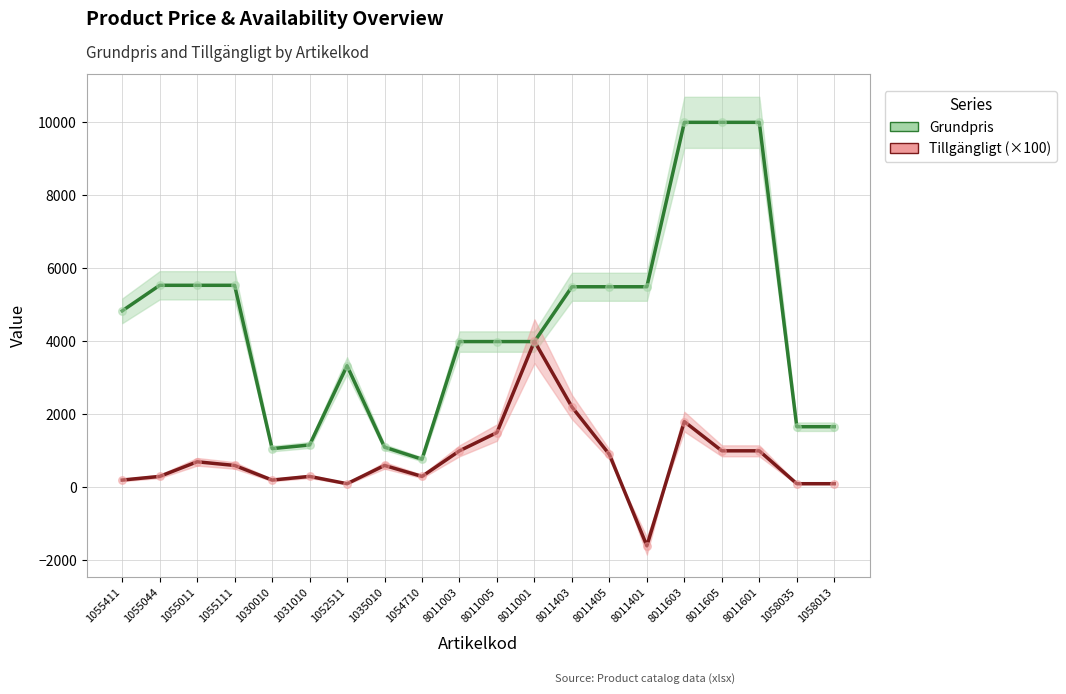

Which series contains the highest Y value?

Grundpris